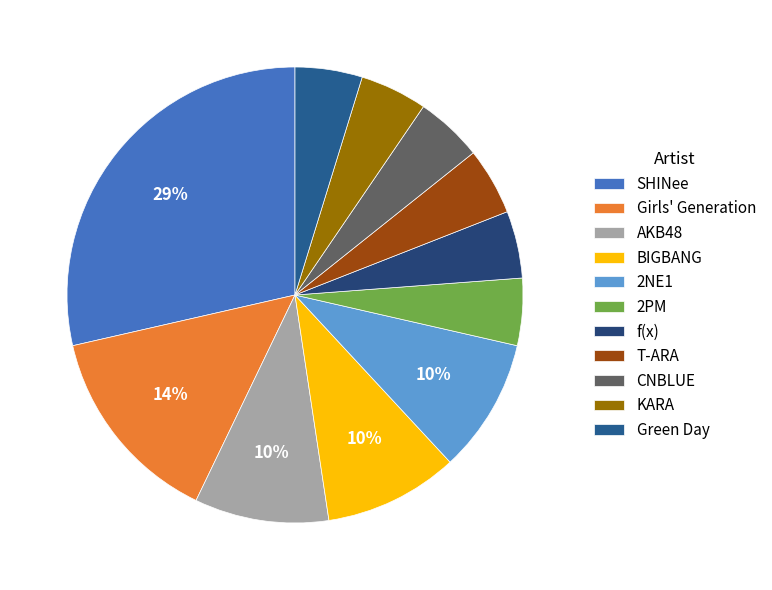

Is there any slice that represents more than half of the pie?

No